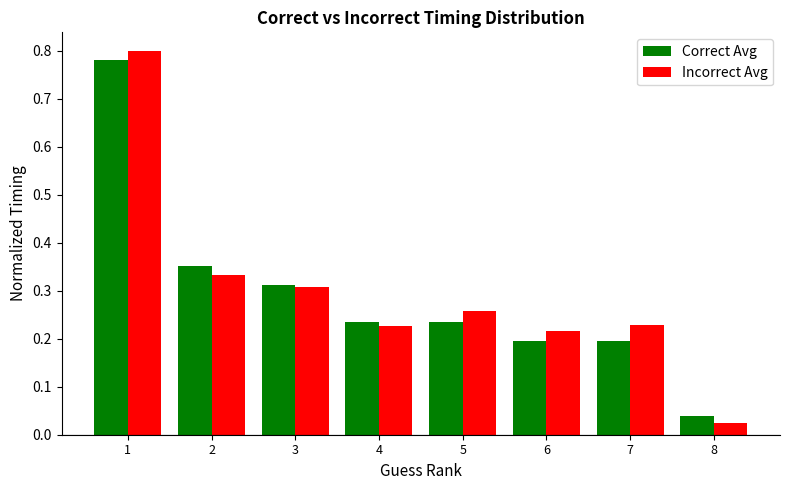

True or false: Incorrect Avg has a value of 0.1 at 2.

False